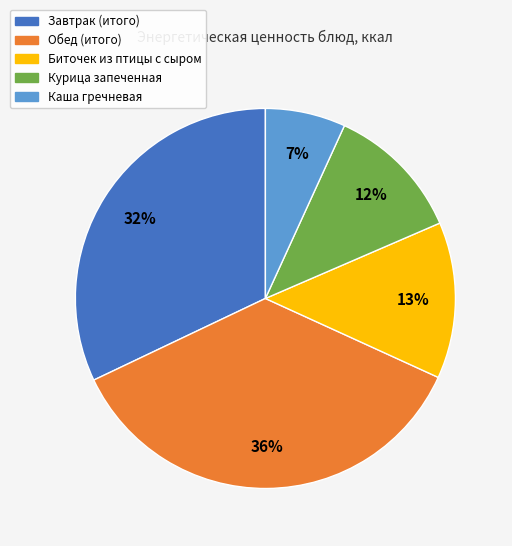

Which slice is the largest?

Обед (итого)